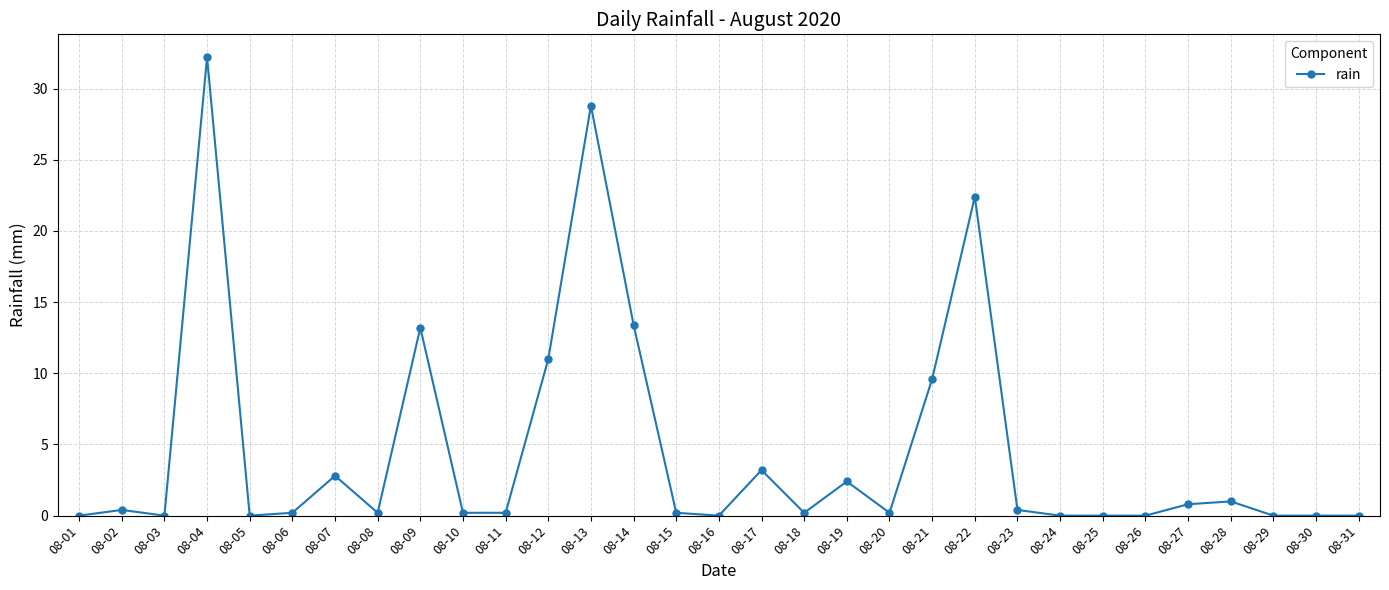

Reading left to right, list all the values displayed in this chart.

08-01=0.0	08-02=0.4	08-03=0.0	08-04=32.2	08-05=0.0	08-06=0.2	08-07=2.8	08-08=0.2	08-09=13.2	08-10=0.2	08-11=0.2	08-12=11.0	08-13=28.8	08-14=13.4	08-15=0.2	08-16=0.0	08-17=3.2	08-18=0.2	08-19=2.4	08-20=0.2	08-21=9.6	08-22=22.4	08-23=0.4	08-24=0.0	08-25=0.0	08-26=0.0	08-27=0.8	08-28=1.0	08-29=0.0	08-30=0.0	08-31=0.0